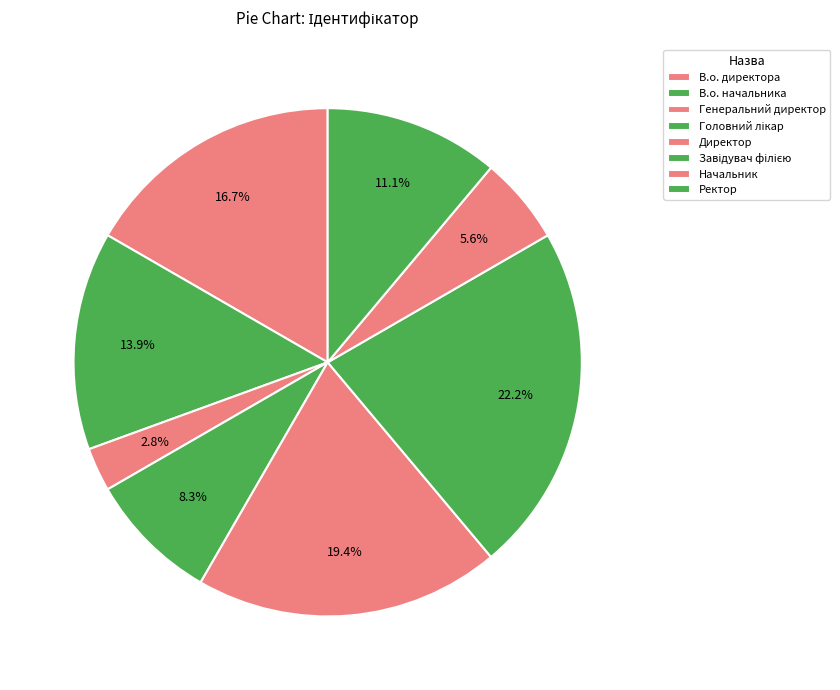

How many slices are in this pie chart?

8